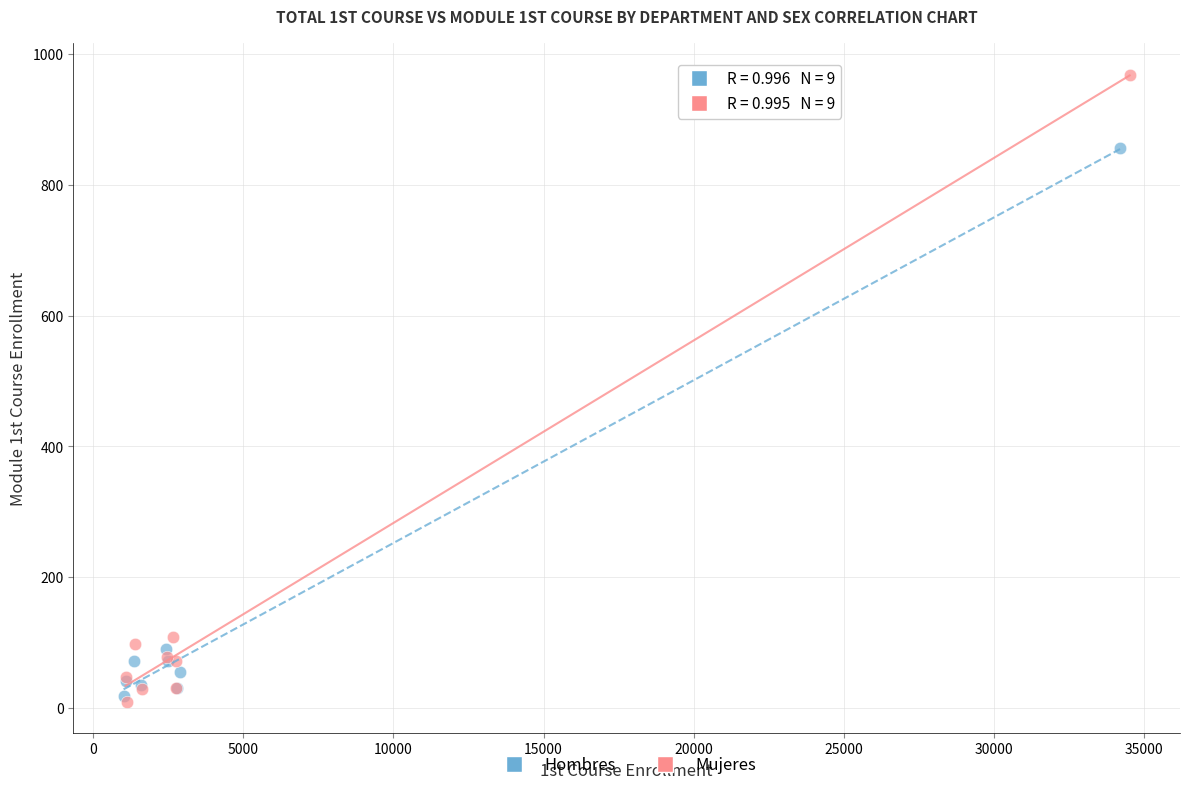

Which series reaches the minimum Y coordinate?

Mujeres